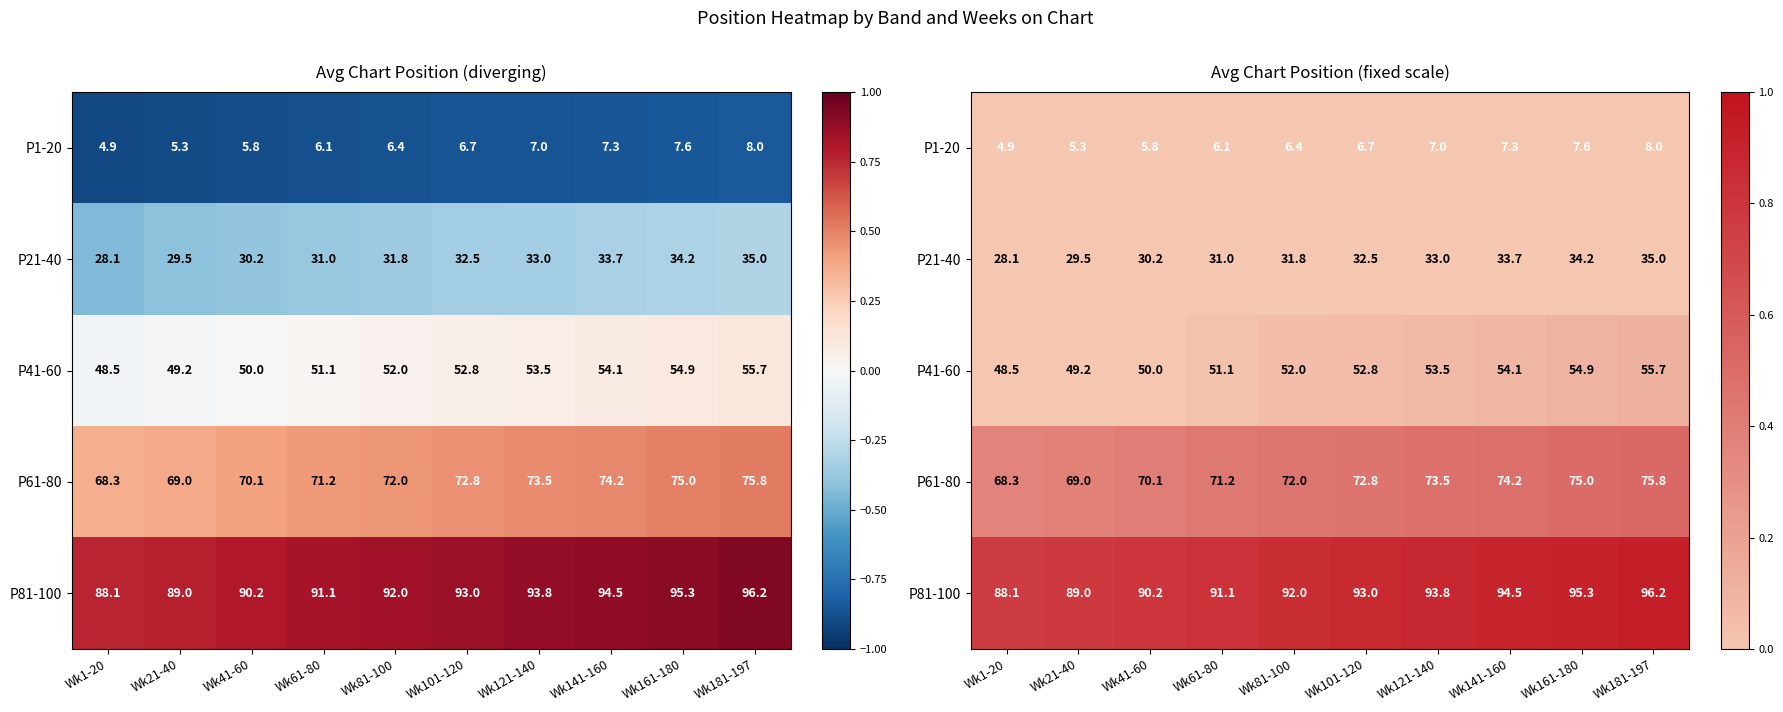

Which series has the largest range (max minus min)?

P81-100